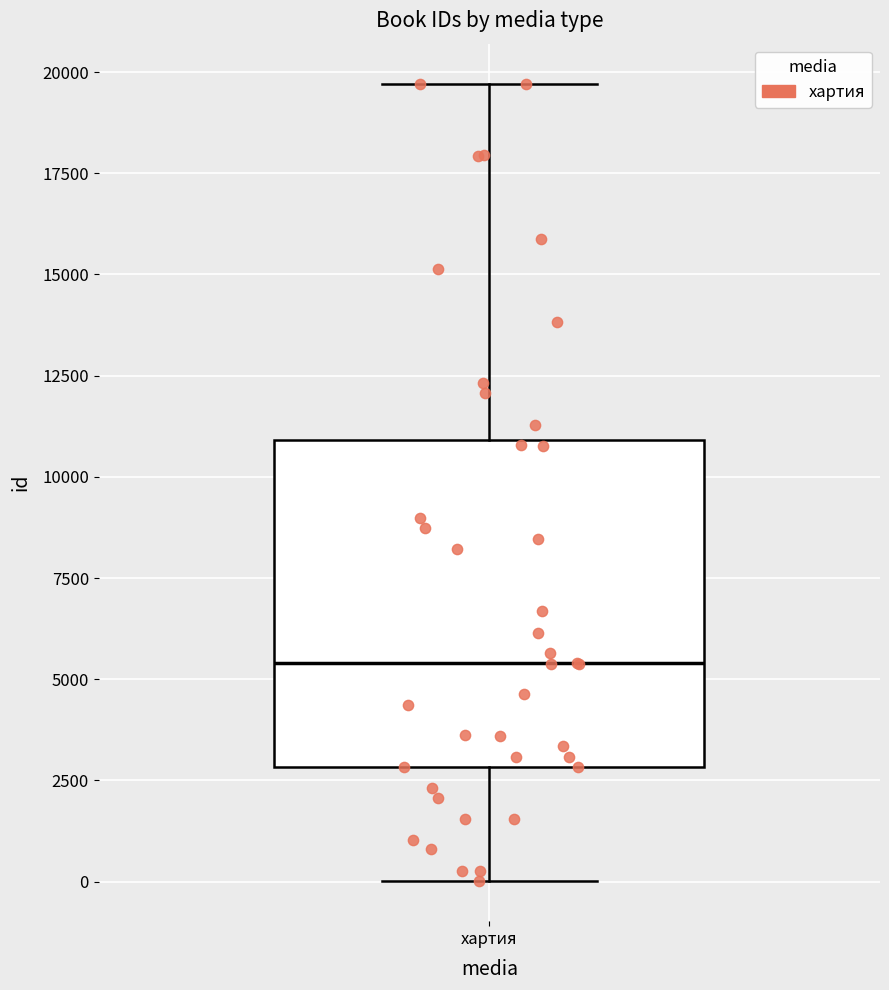

Where does the upper whisker of the box for хартия end on the y-axis? The values are not printed on the chart, so give them approximately, as read against the axis.

19500